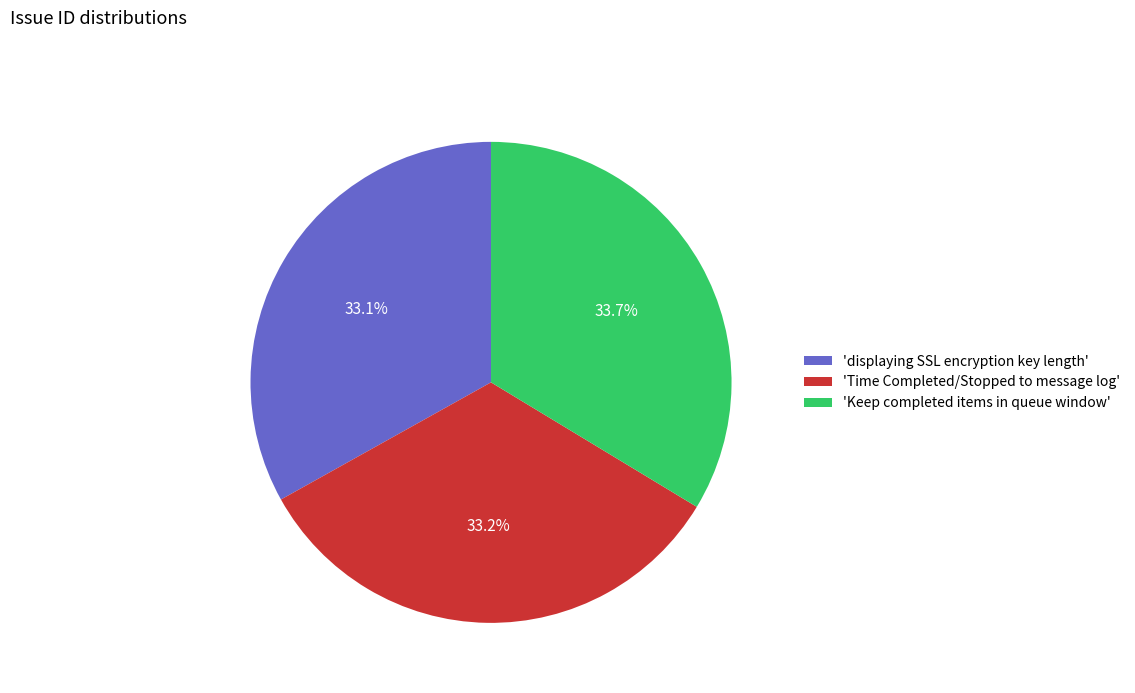

Approximately how many times larger is the value at 'Keep completed items in queue window' compared to 'displaying SSL encryption key length'?

1.0